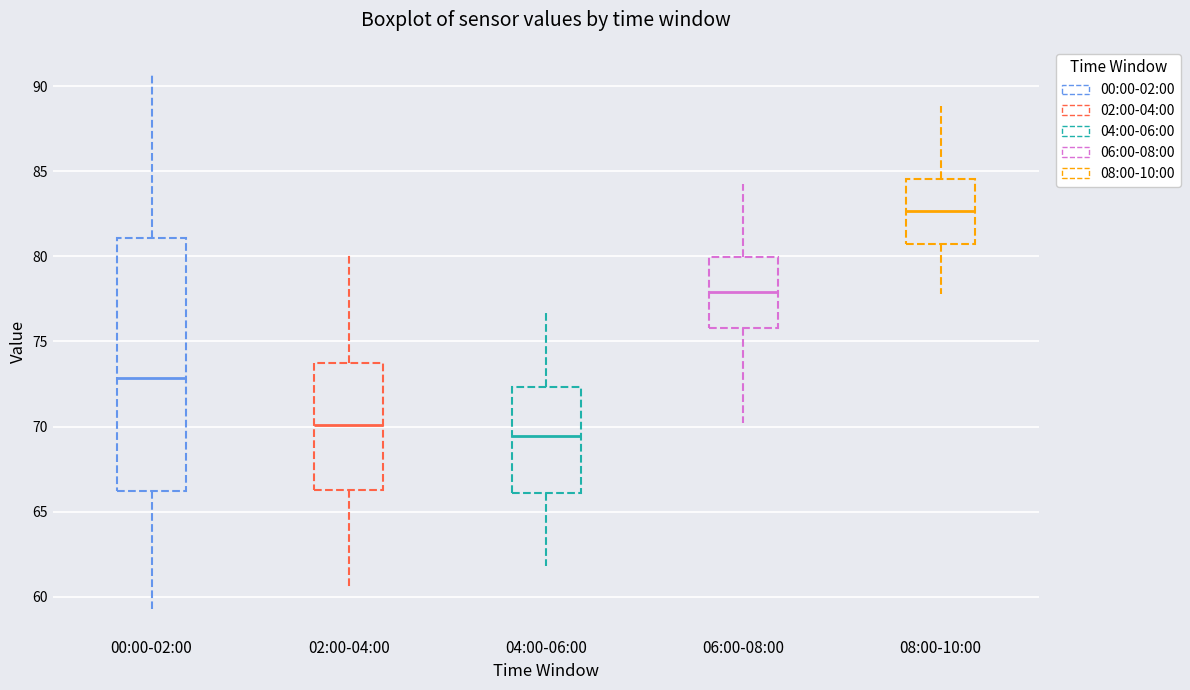

Comparing the boxes themselves (not the whiskers), which one is the tallest?

00:00-02:00